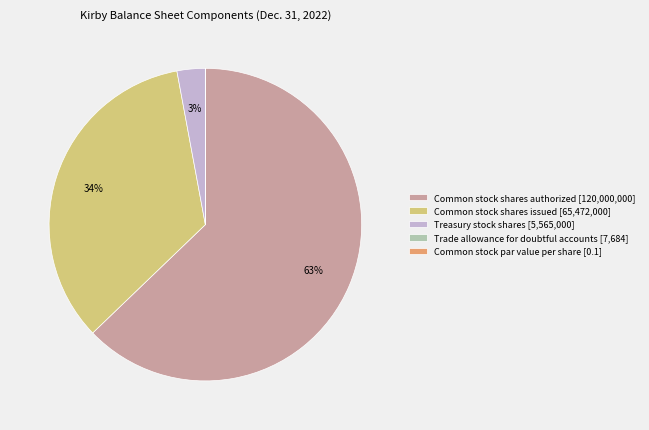

What percentage is the Common stock shares issued [65,472,000] slice, to the nearest percent?

34%